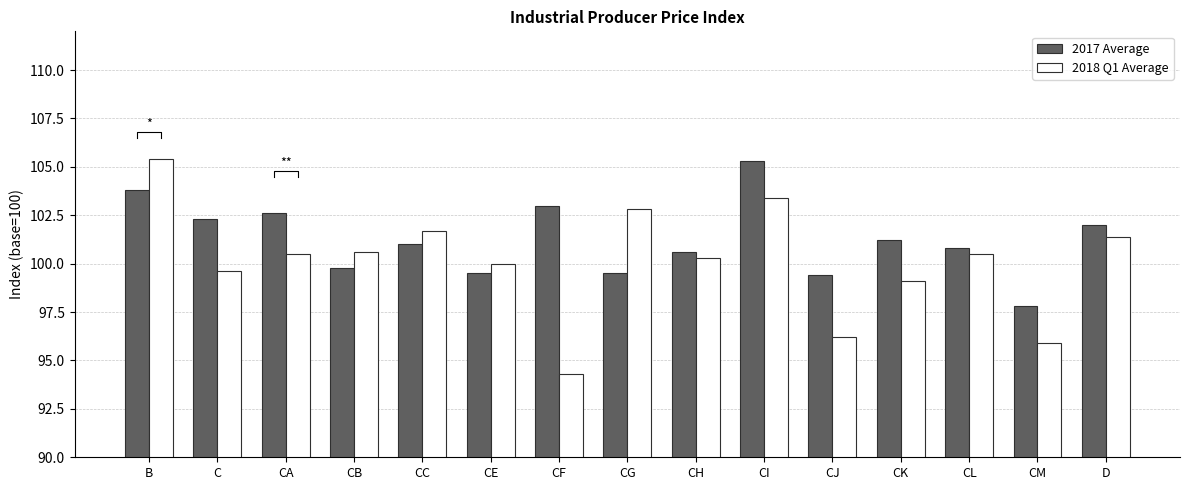

What value does the 2018 Q1 Average series have at CA?

100.5